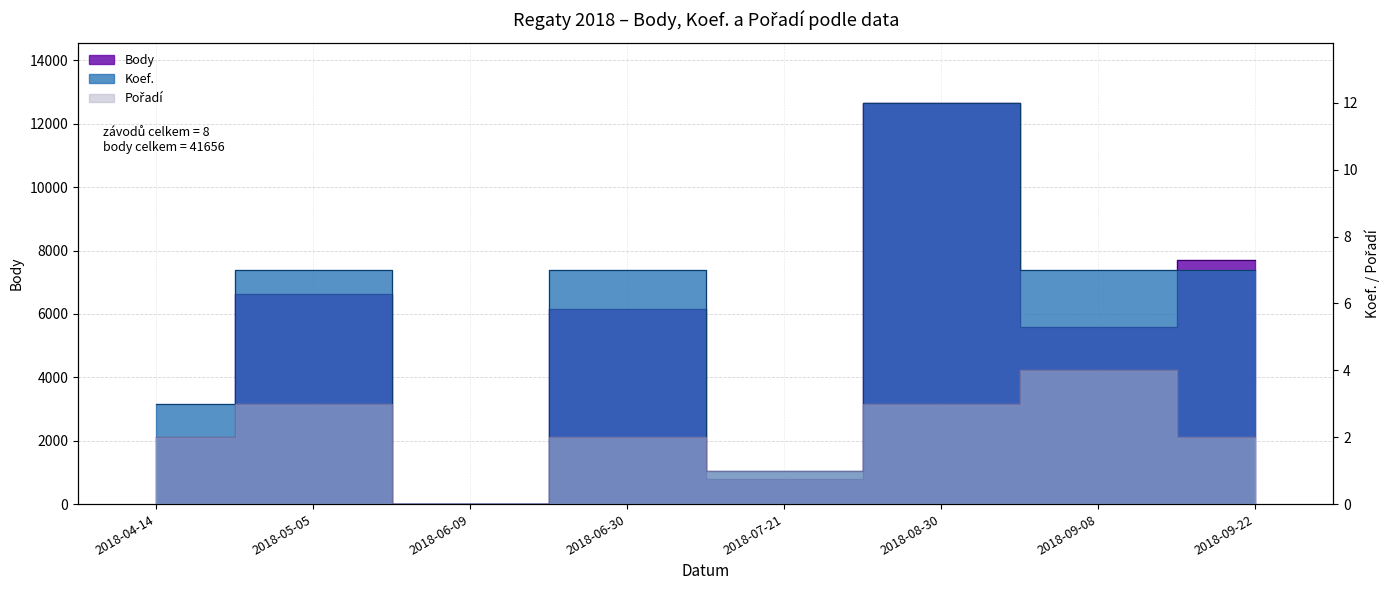

True or false: Koef. and Pořadí cross at least once.

False